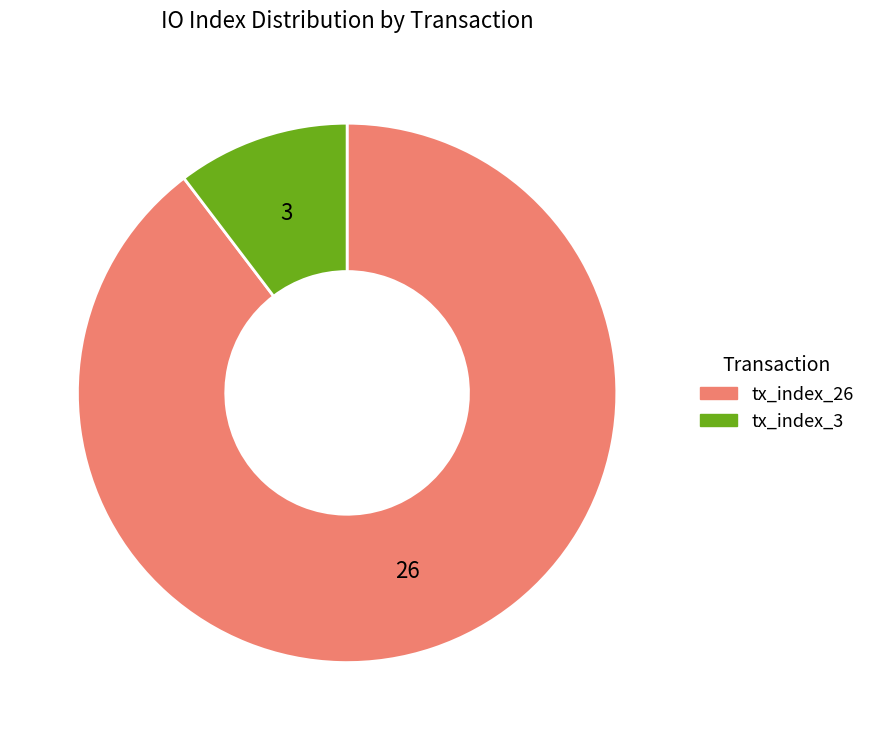

Count the number of slices in the pie.

2